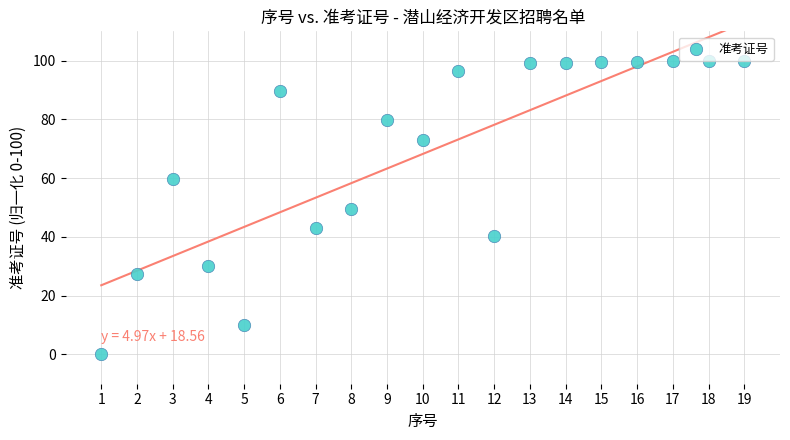

What is the range of Y values (max minus min)?

100.0